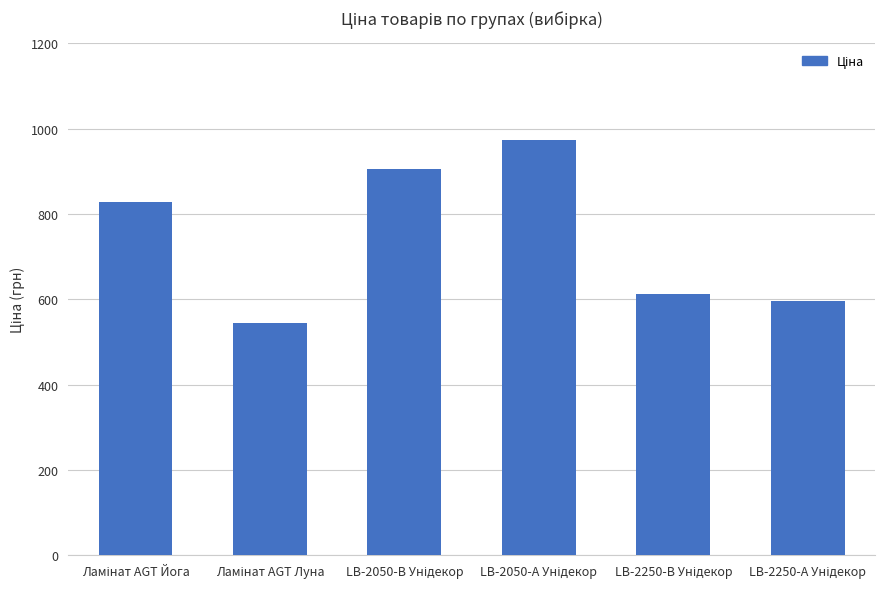

What is the average value?

743.5